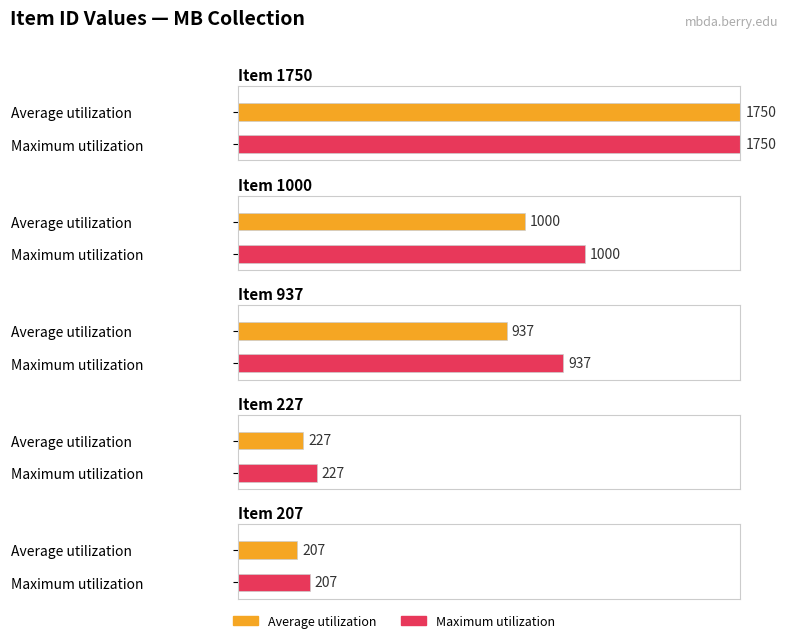

What is the sum of the Average utilization values at Item 937 and Item 1000?

1937